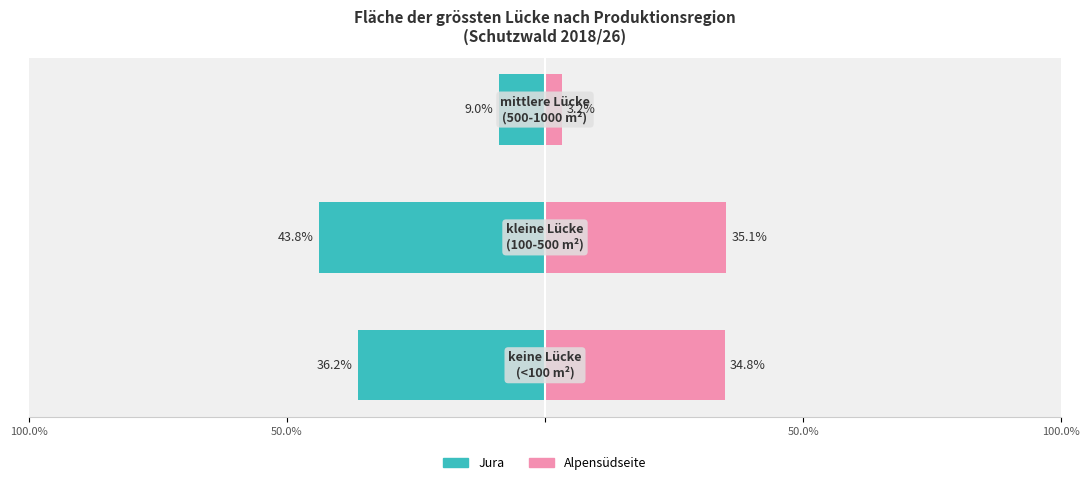

Which series changed the most between 100.0% and 50.0%?

Jura